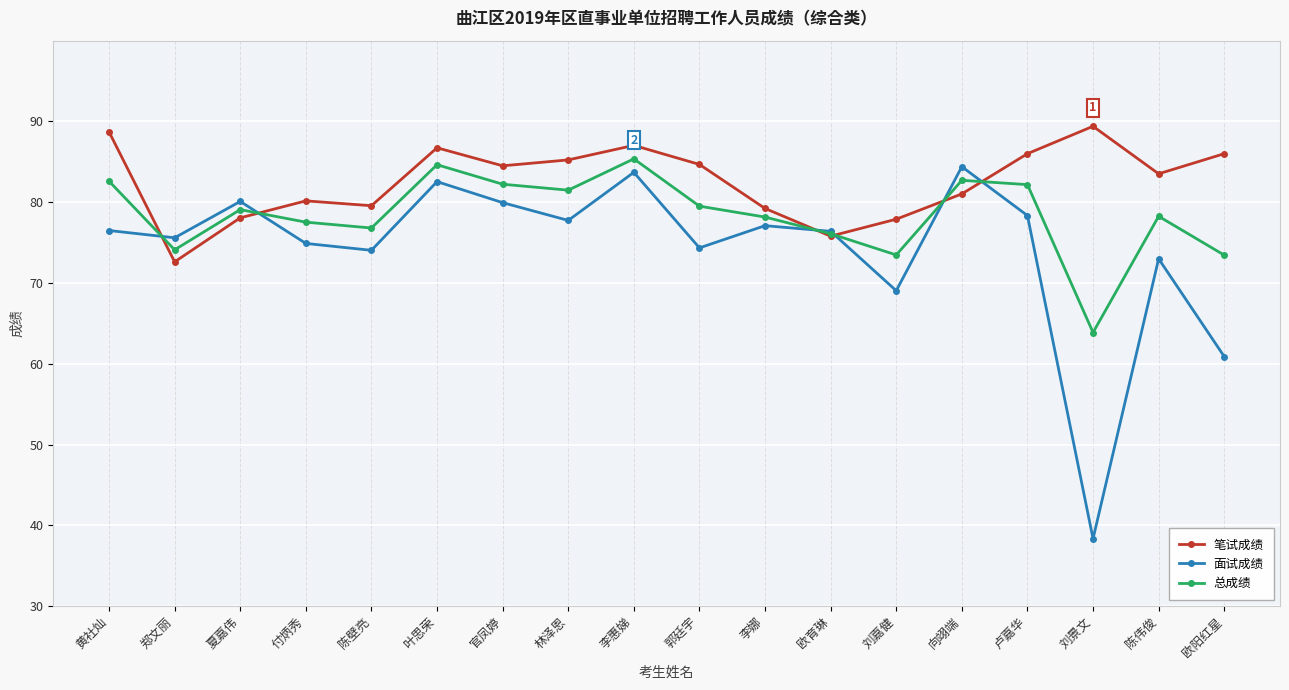

In 面试成绩, how many points are higher than both neighbors (excluding endpoints)?

6